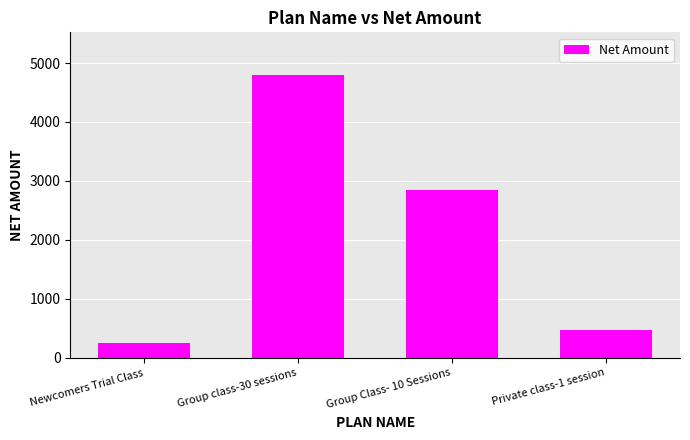

Reading left to right, transcribe all the data shown in this chart.

250	4800	2850	470